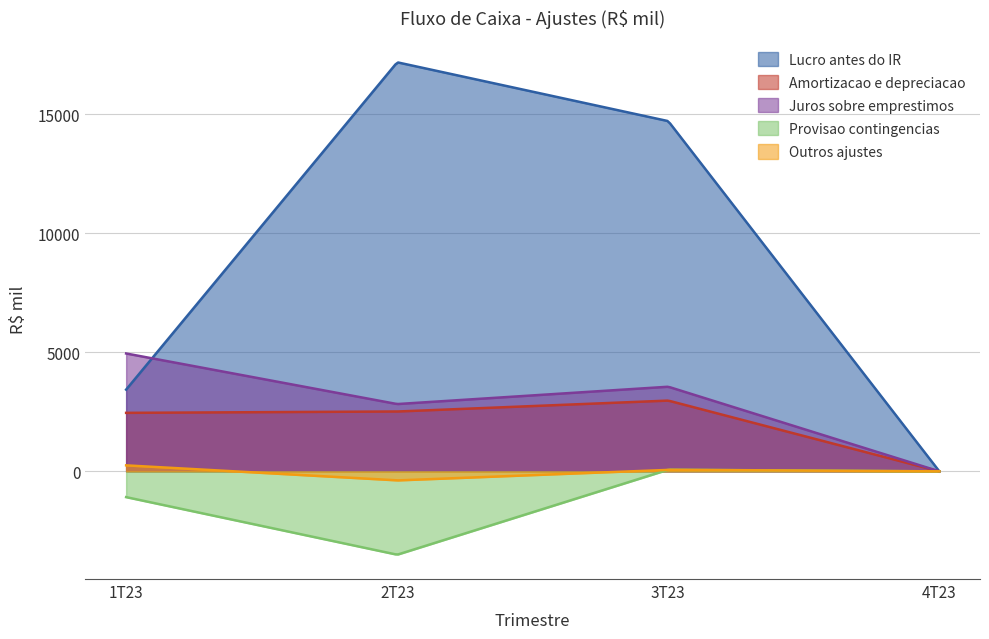

Which series has the widest spread of values?

Lucro antes do IR